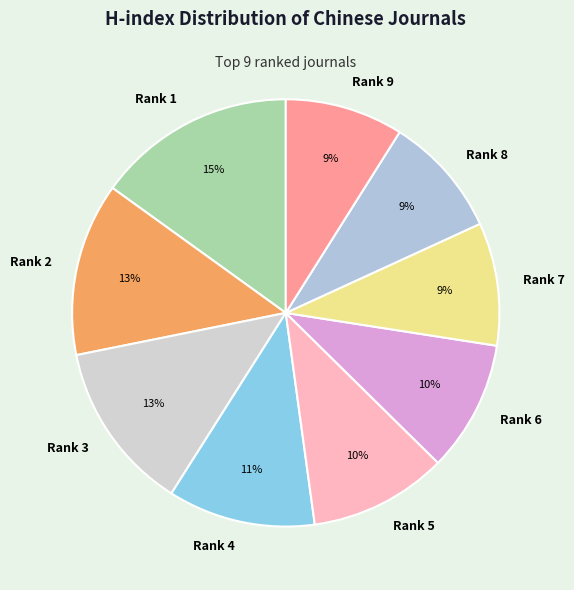

Which slice is the largest?

Rank 1